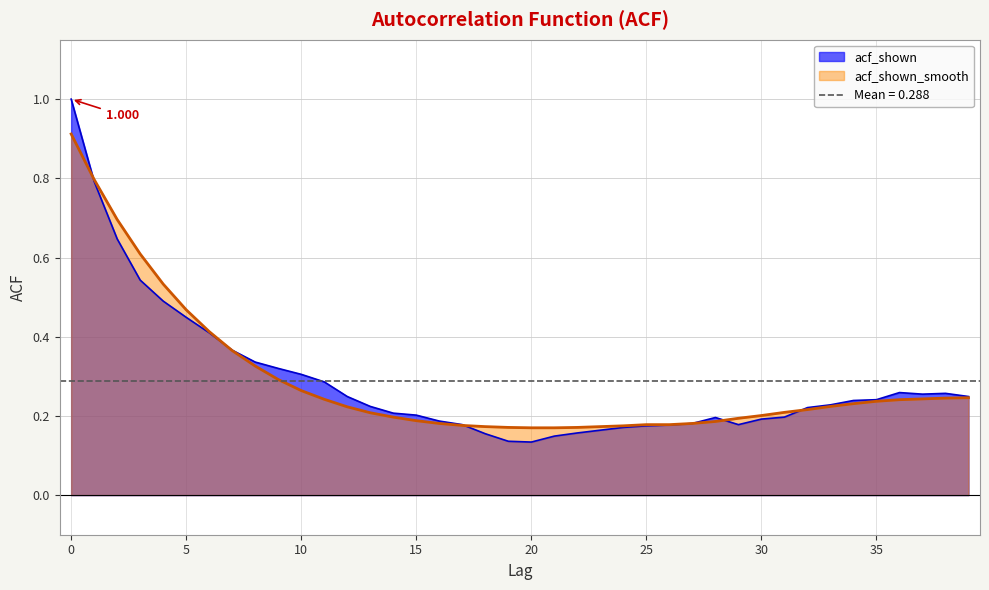

What is the value of the acf_shown point at the 40th from the left?

0.2